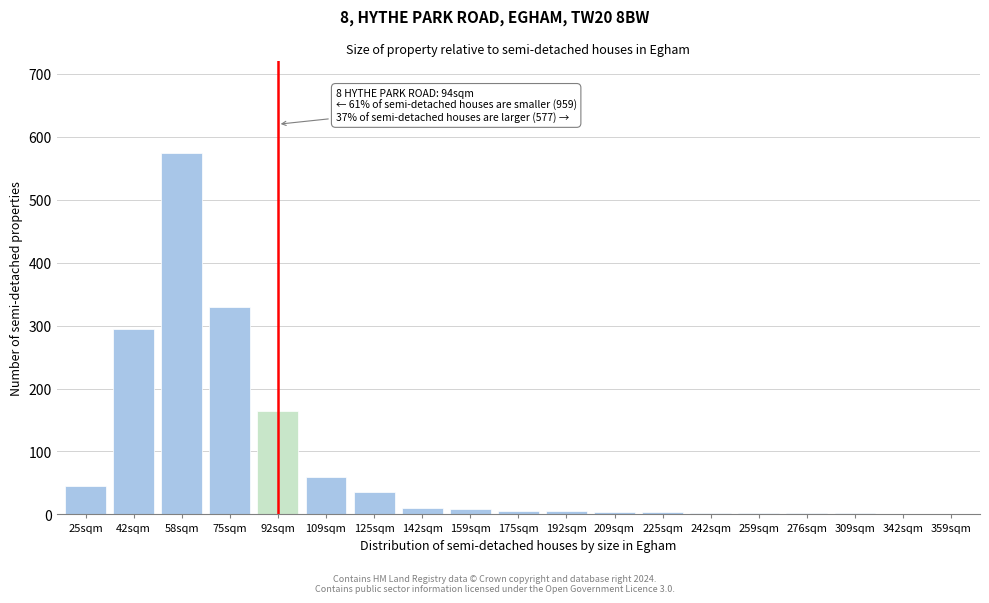

Is it true that the value at 42sqm is 99?

False